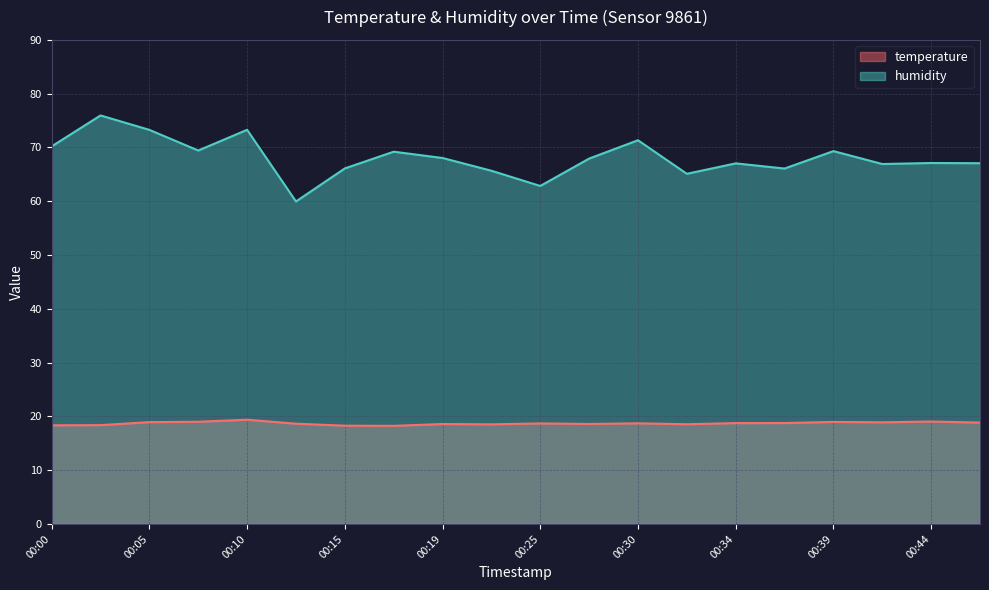

What is the sum of all humidity values?

1361.9